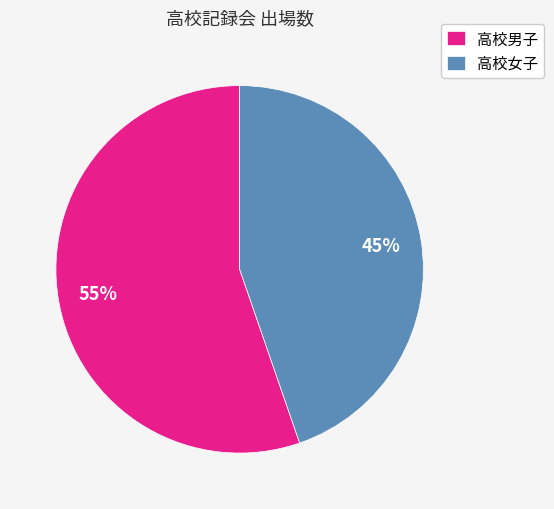

True or false: 高校女子 accounts for 53% of the total.

False